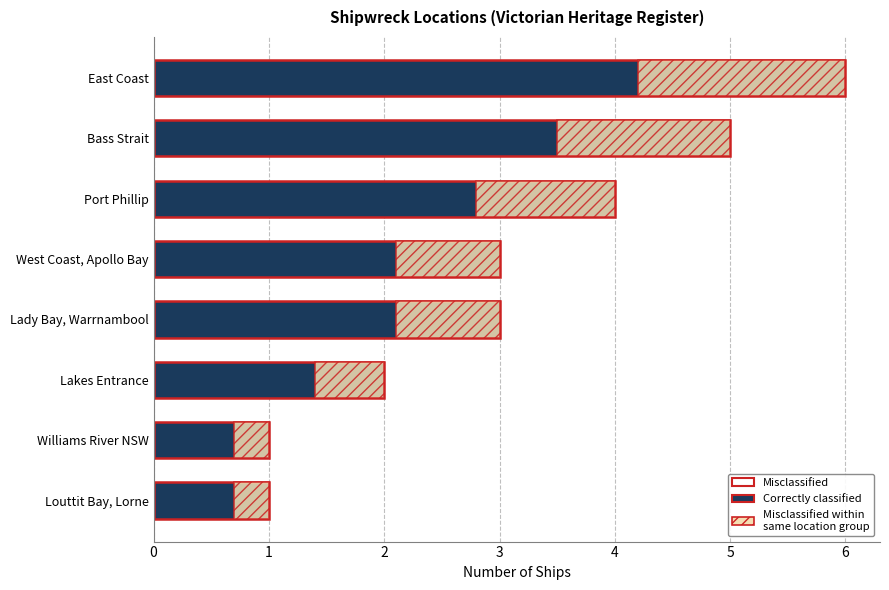

What is the sum of all values?

25